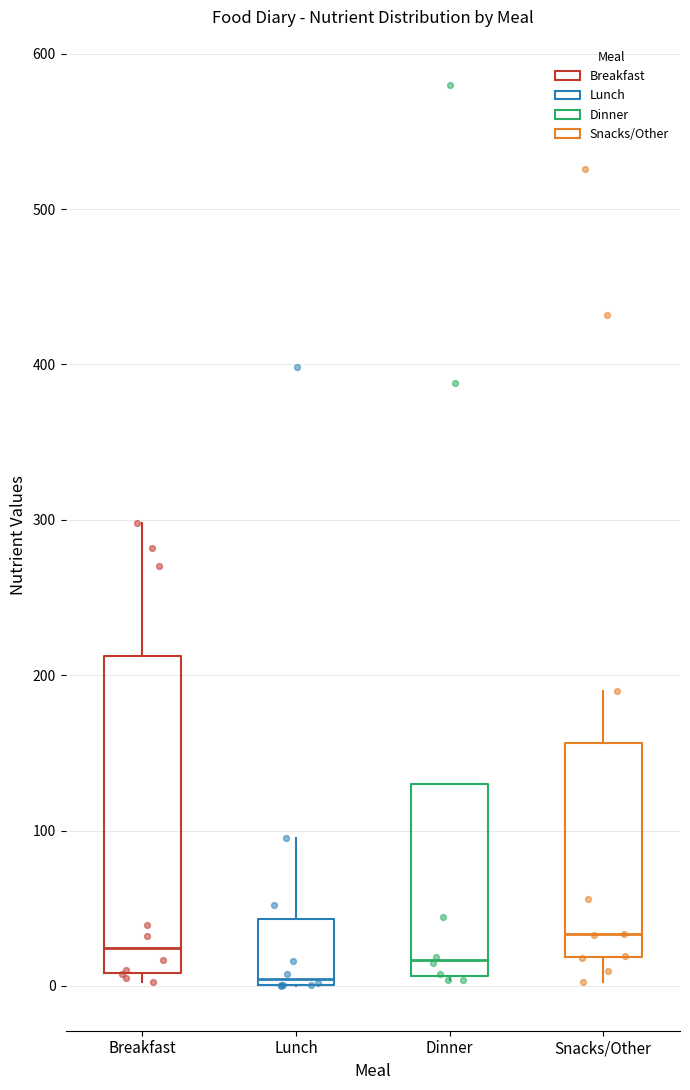

Reading left to right, read every box against the y-axis: the position of its median line, the range the box covers, and the ends of its whiskers. The values are not printed on the chart, so give them approximately, as read against the axis.

Breakfast: median 20, box 10 to 210, whiskers 0 to 300
Lunch: median 0 (just above the box's lower edge), box 0 to 40, whiskers 0 to 100
Dinner: median 20, box 10 to 130, whiskers 0 to 130
Snacks/Other: median 30, box 20 to 160, whiskers 0 to 190